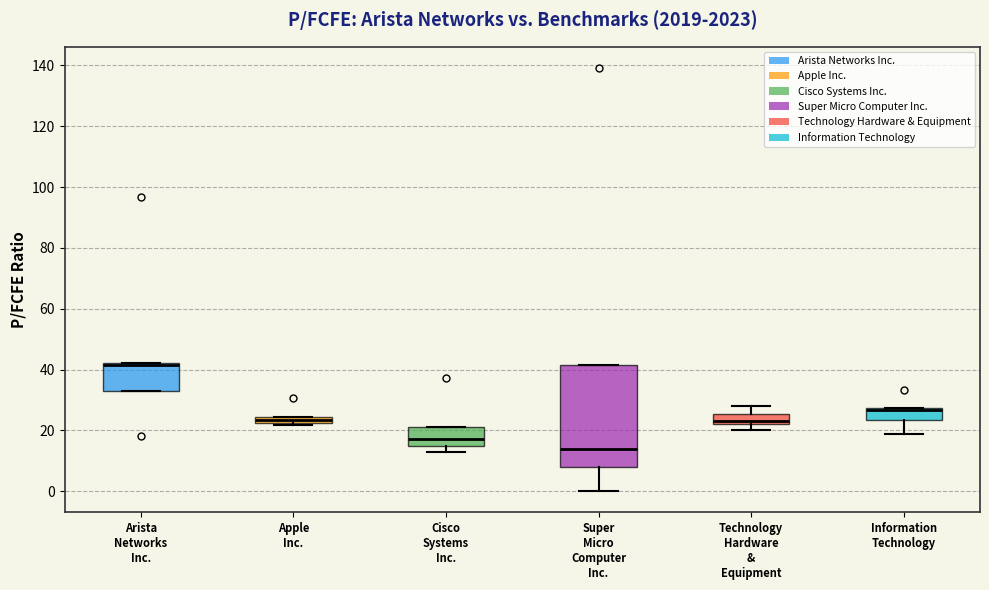

Where is the lower edge of the box for Arista Networks Inc. on the y-axis? The values are not printed on the chart, so give them approximately, as read against the axis.

32